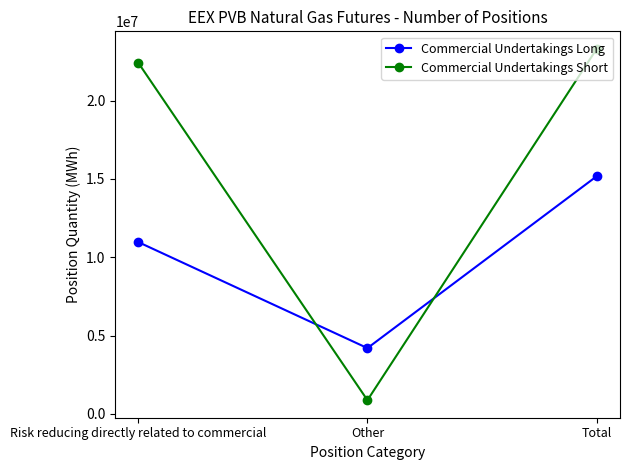

Where is Commercial Undertakings Long nearest to the value 9685330?

Risk reducing directly related to commercial